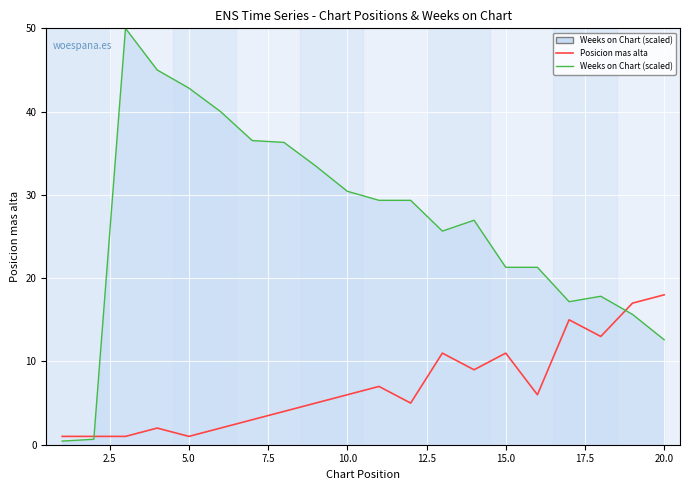

What is the difference between the maximum and minimum values in the Posicion mas alta series?

17.0